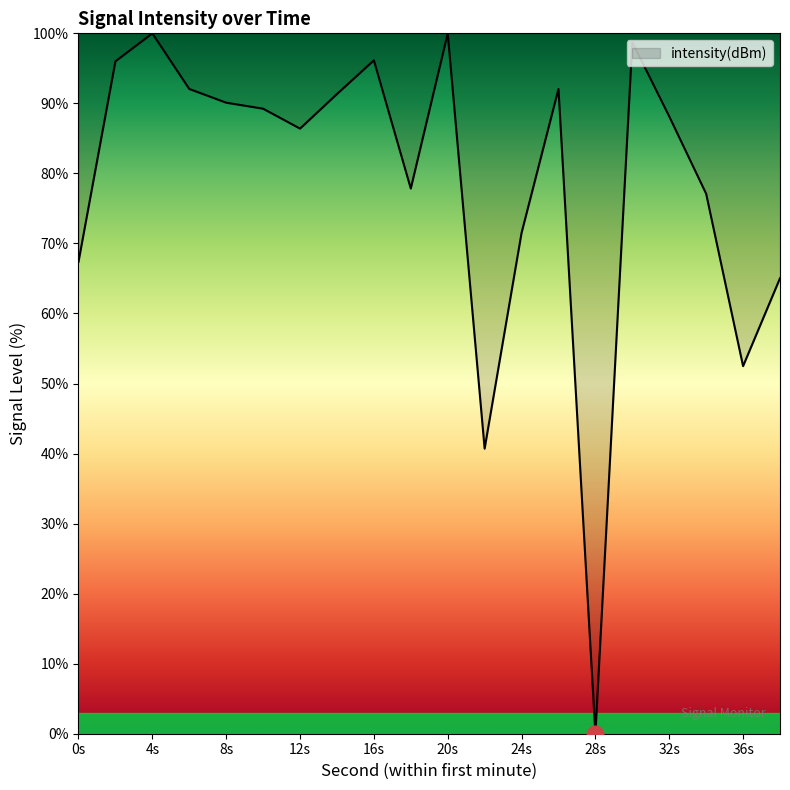

What is the difference between the maximum and minimum values?

100.0